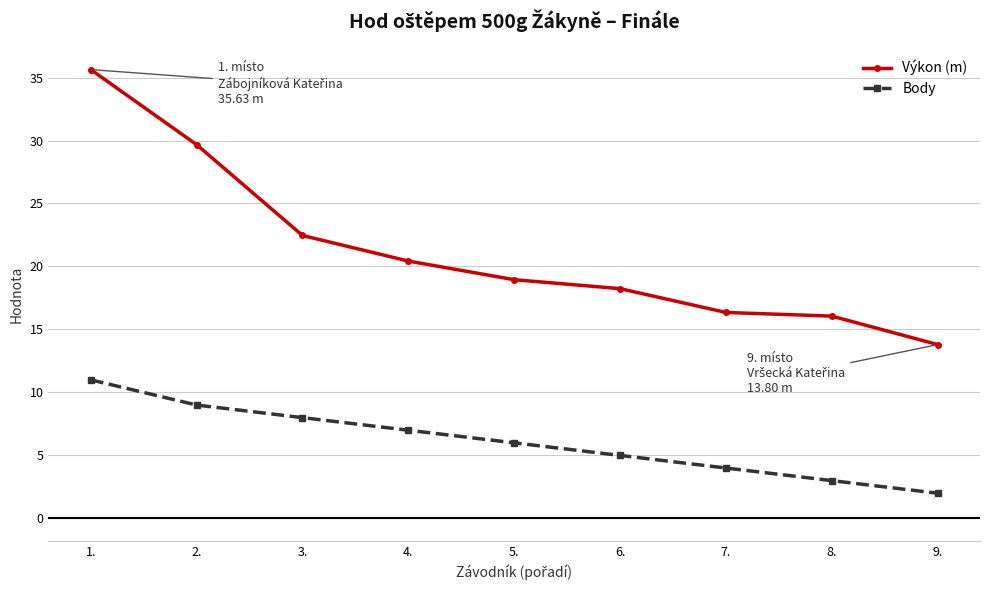

What is the total value across all series at 4.?

27.4